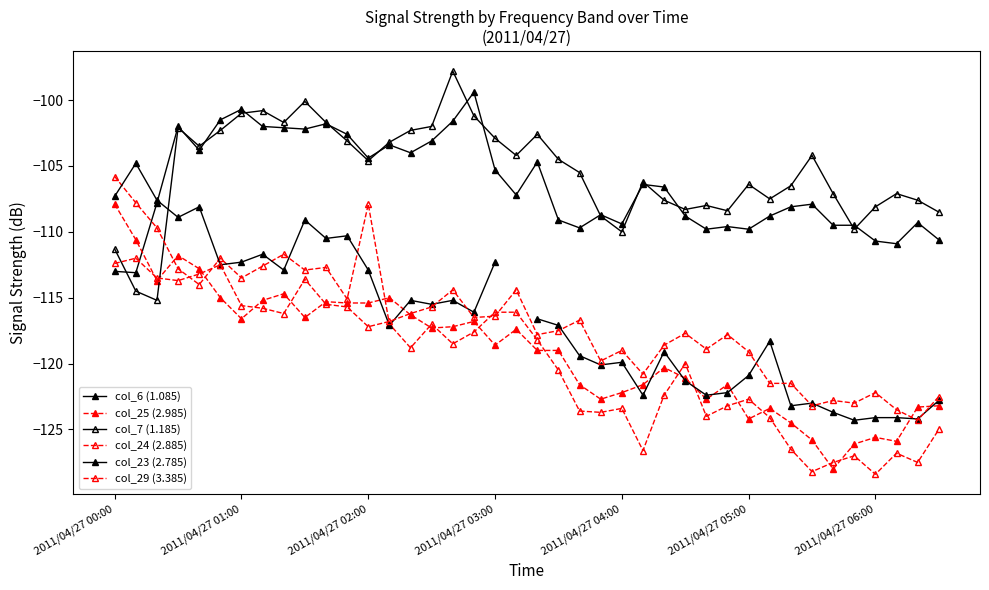

How many lines are shown in the chart?

6